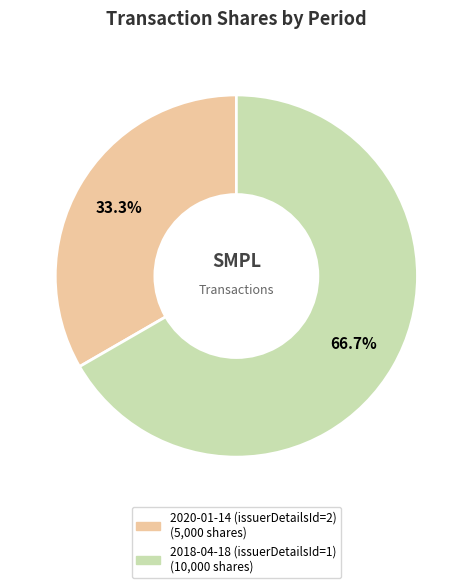

The 2018-04-18 (issuerDetailsId=1) slice represents 67% of the pie. True or false?

True